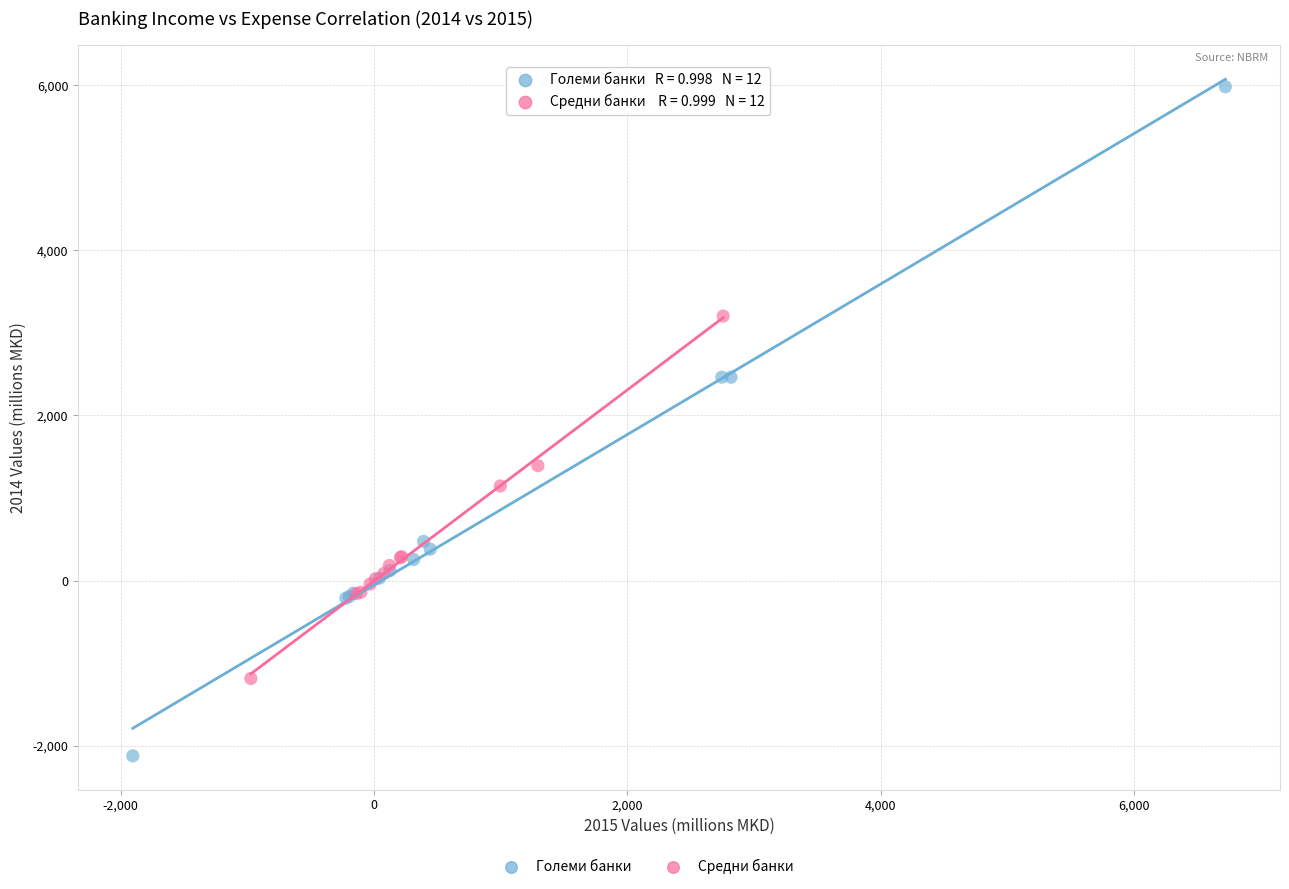

Which series has the largest Y range (max minus min)?

Големи банки